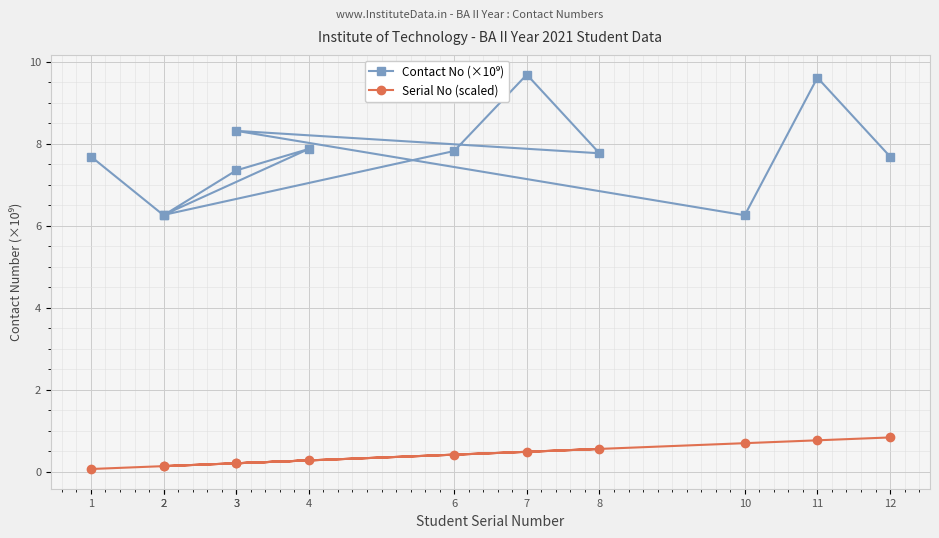

How many lines are shown in the chart?

2